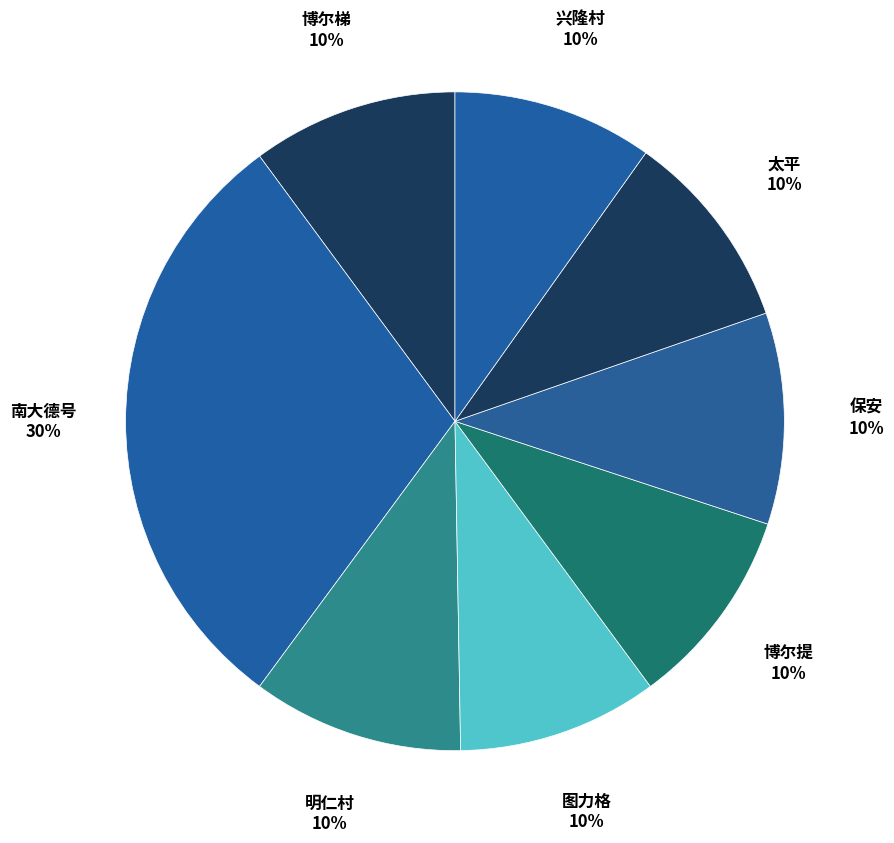

How many slices are in this pie chart?

8